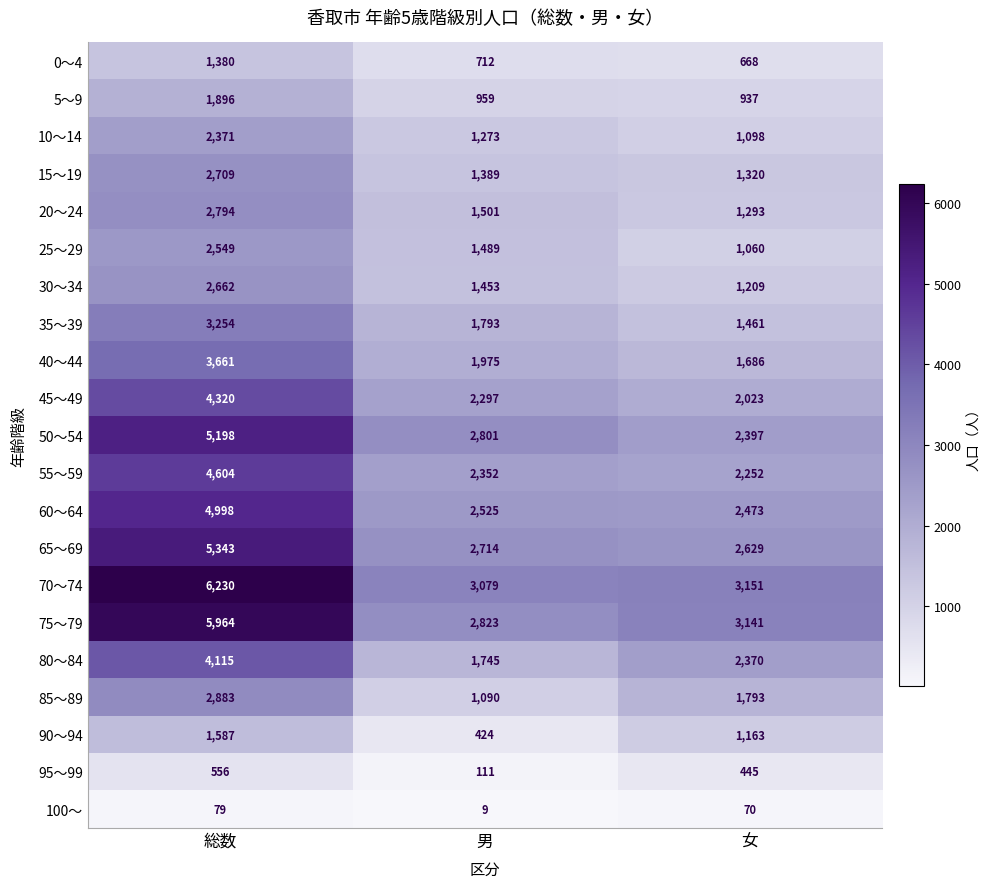

What is the spread (max minus min) of values at 総数?

6151